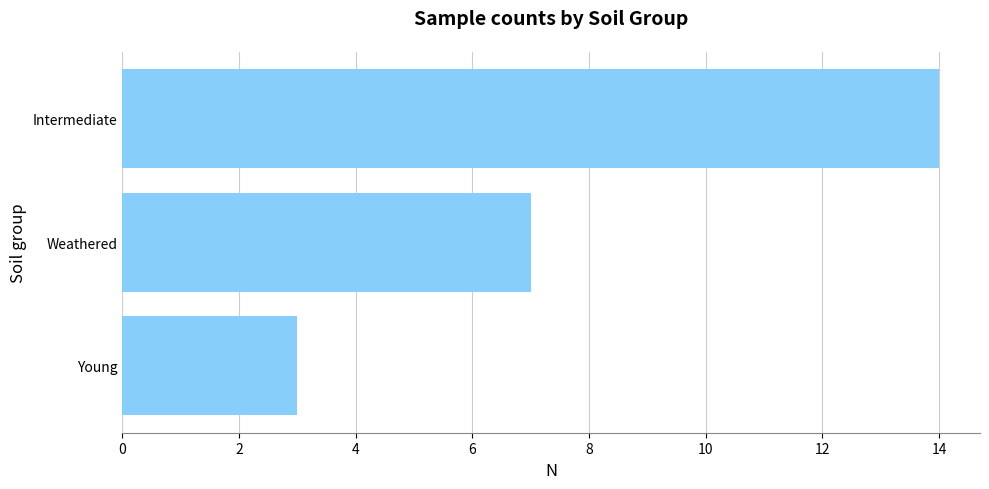

Which has a higher value, Intermediate or Young?

Intermediate